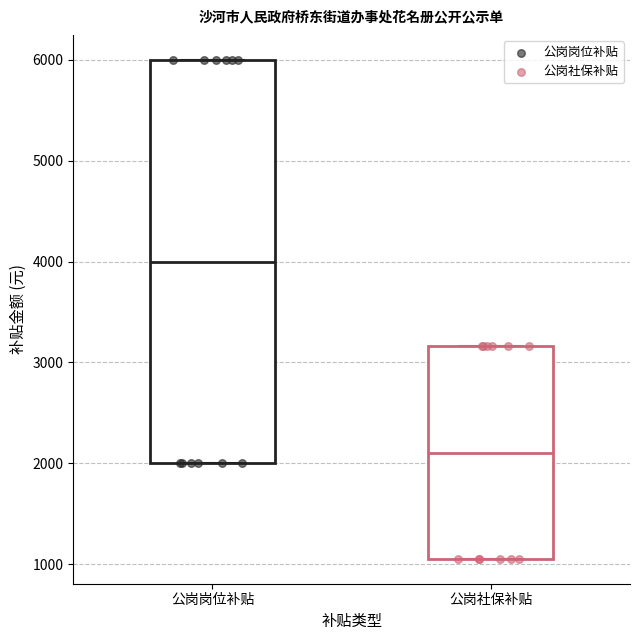

Reading left to right, transcribe this box plot: for each box, give where its median line is, the range the box spans, and where its two whiskers end, as read against the y-axis. The values are not printed on the chart, so give them approximately, as read against the axis.

公岗岗位补贴: median 4000, box 2000 to 6000, whiskers 2000 to 6000
公岗社保补贴: median 2100, box 1100 to 3200, whiskers 1100 to 3200